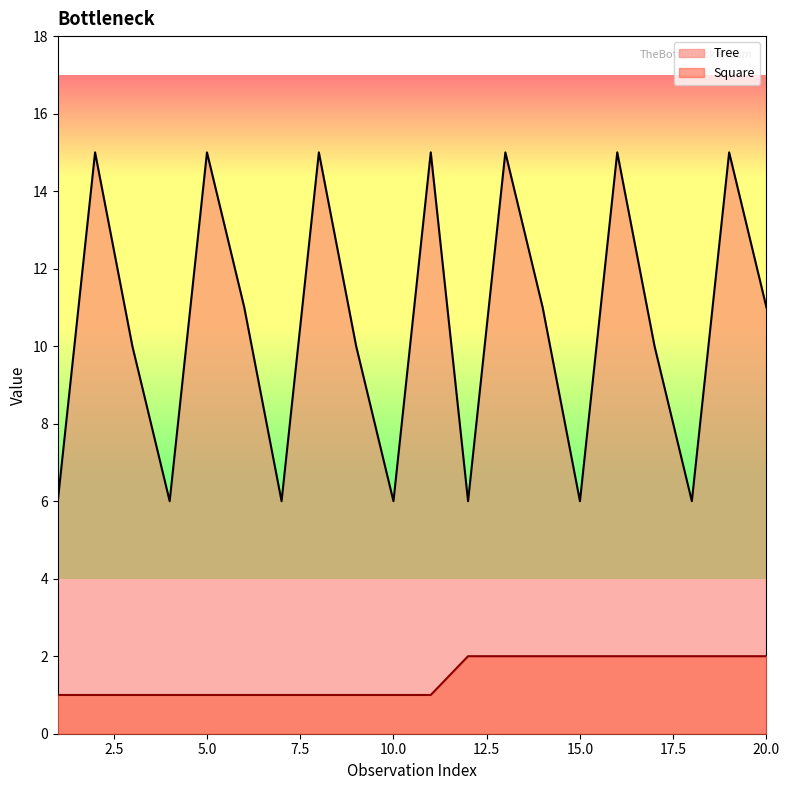

The Tree series shows 4 at 4. True or false?

False